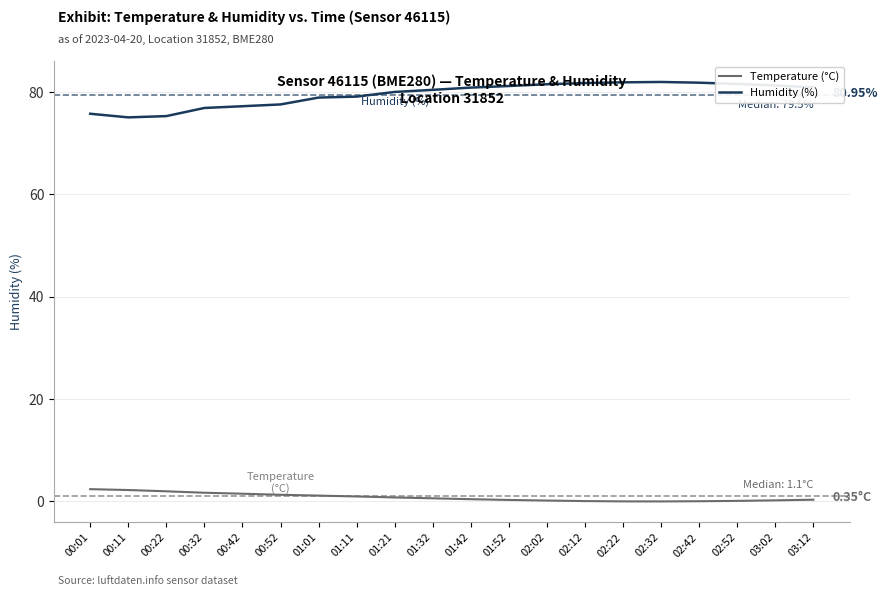

What are all the series names shown in the legend?

Temperature (°C), Humidity (%)